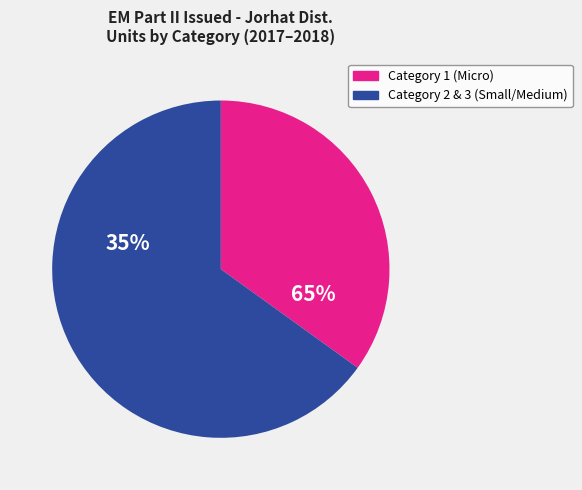

Rank the categories by value from lowest to highest.

Category 1, Category 2